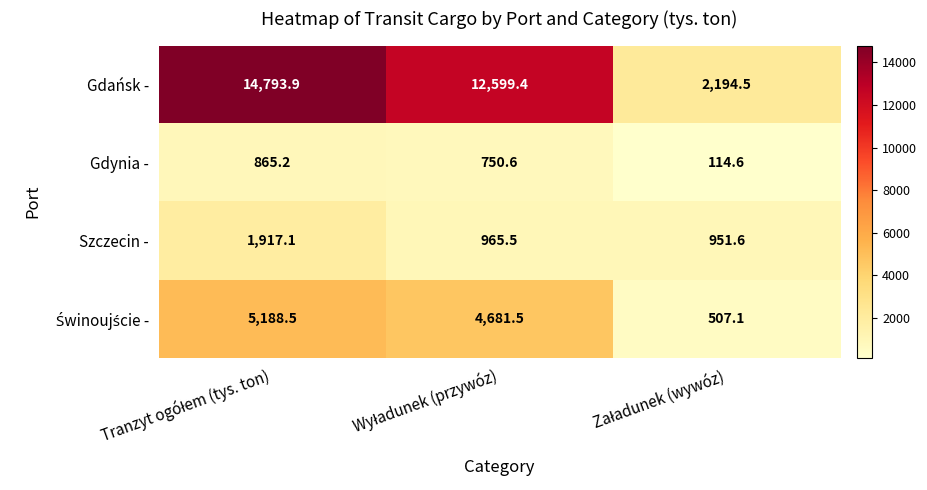

What is the minimum value shown in the chart?

114.6